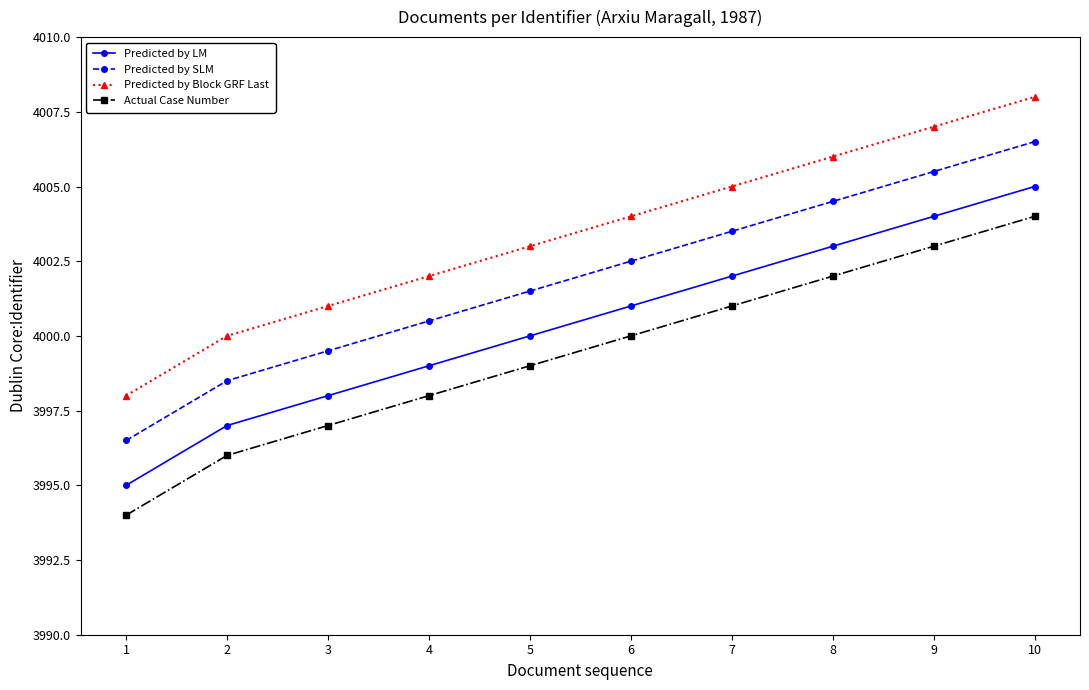

True or false: Predicted by Block GRF Last has a value of 4007.0 at 9.

True